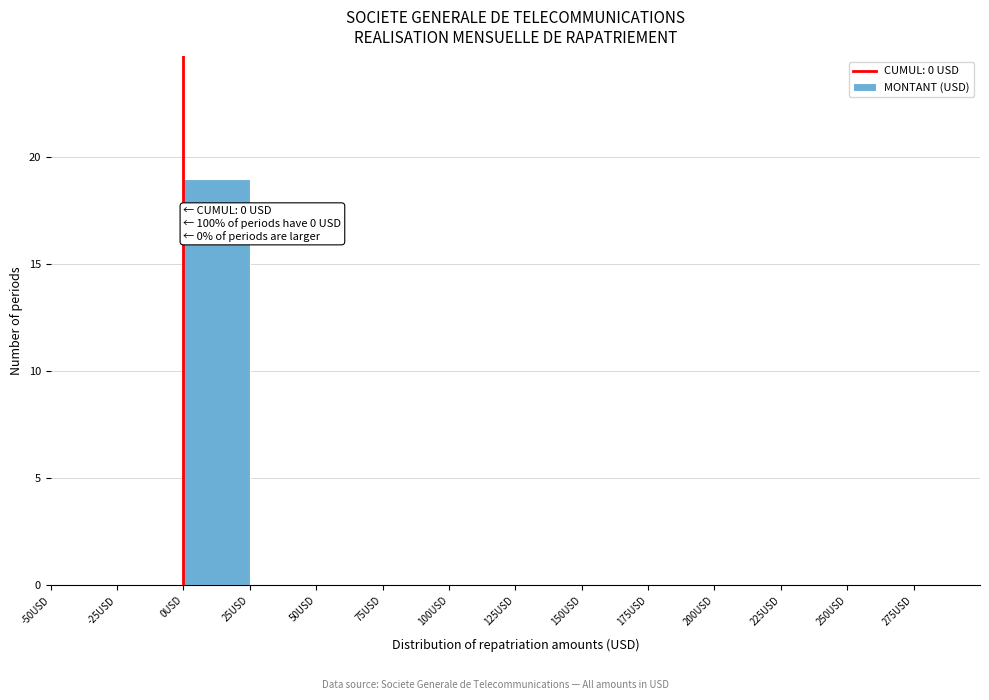

Over which range of the x-axis is the bar tallest?

0 to 25